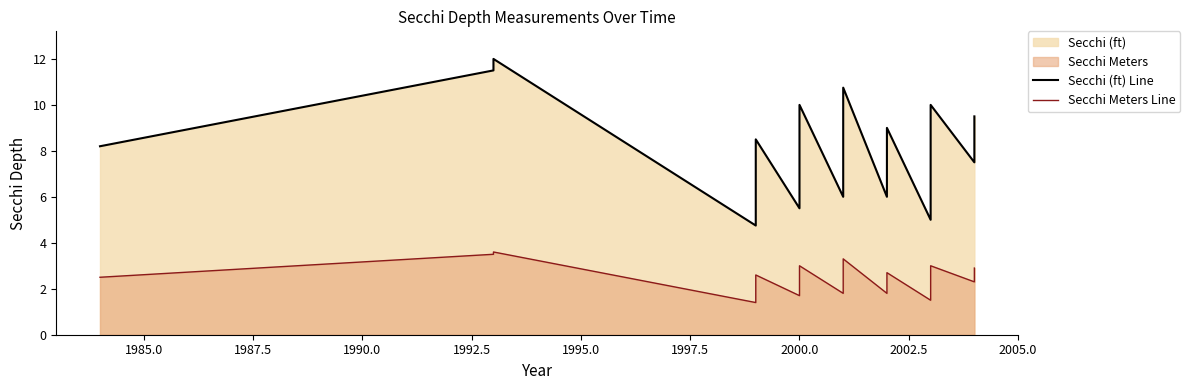

True or false: Secchi (ft) Line has more than 0 points higher than both neighbors.

True